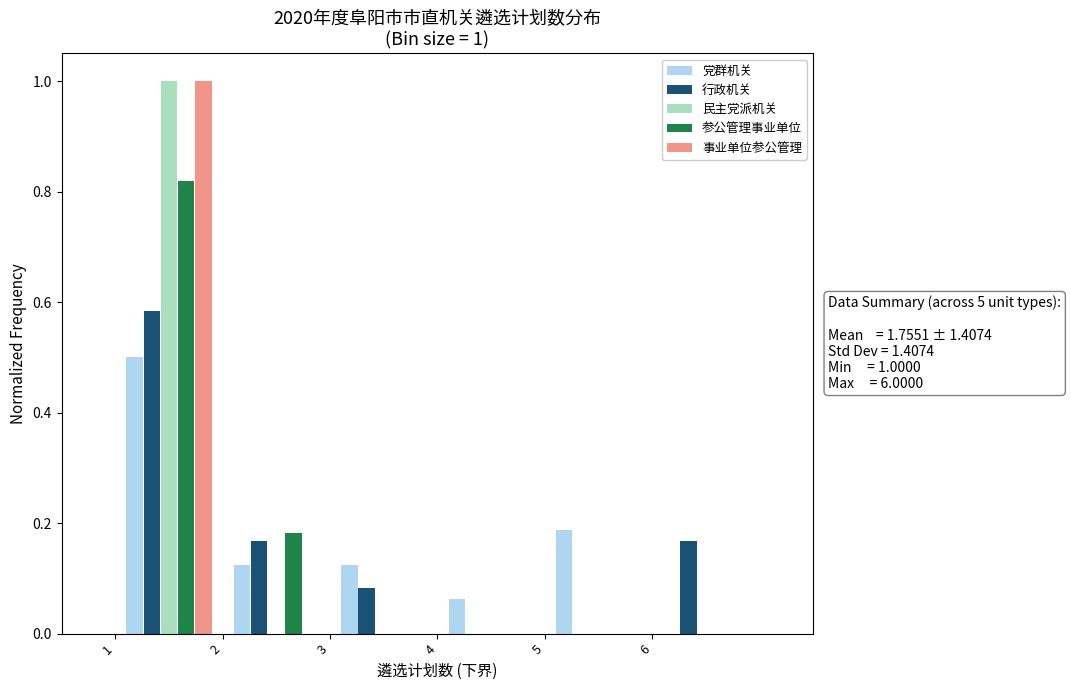

In the 民主党派机关 series, which range on the x-axis has the tallest bar?

1 to 2